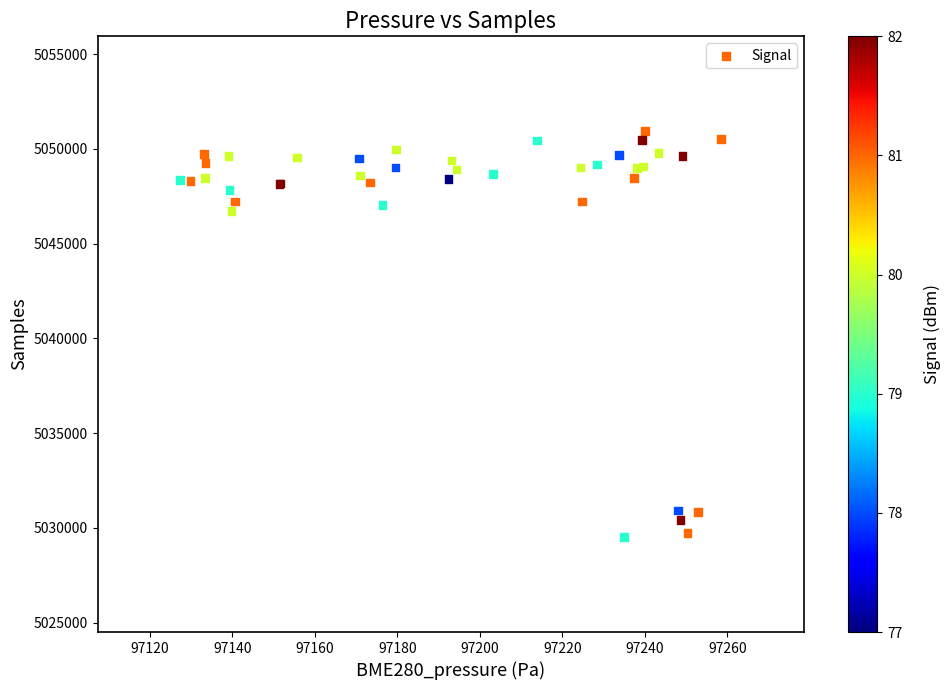

What Y value in the scatter plot is closest to 5040221?

5046707